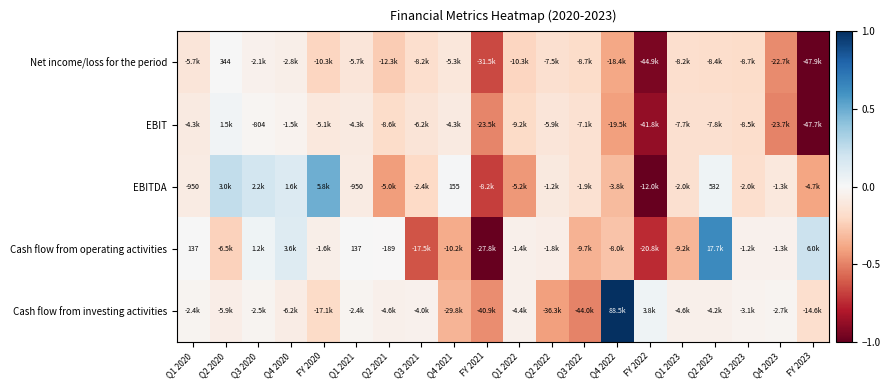

How many categories are shown in the chart?

20